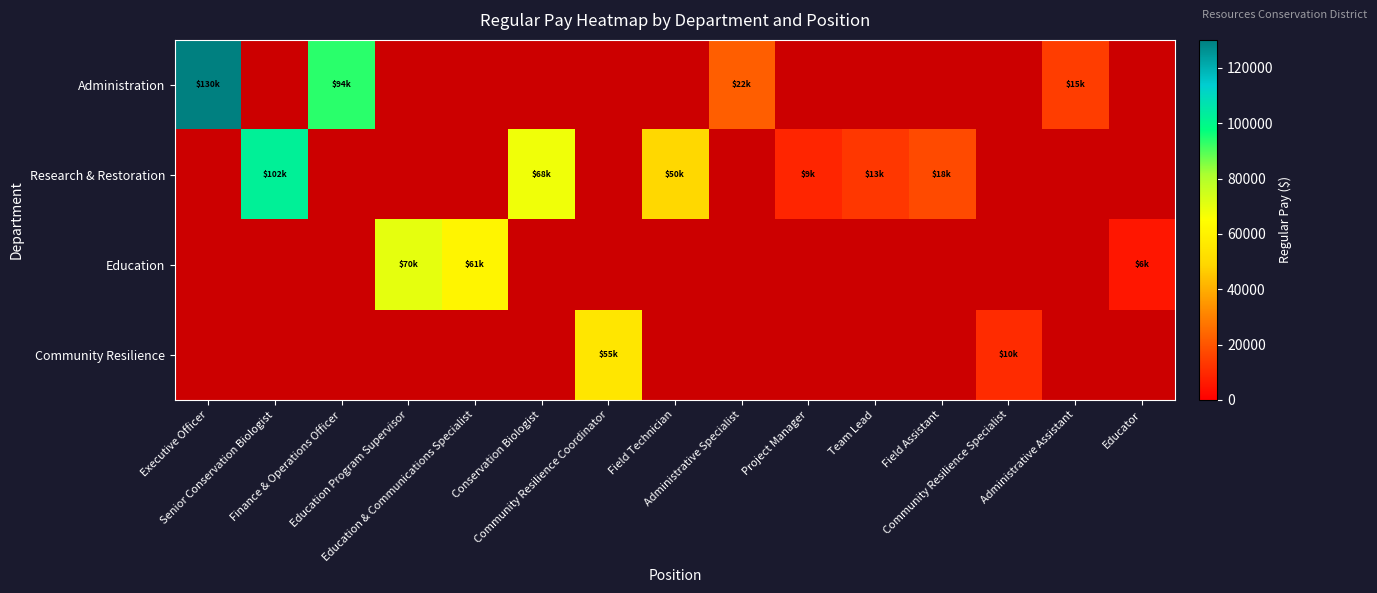

Is it true that Education equals -42698 at Field Assistant?

False